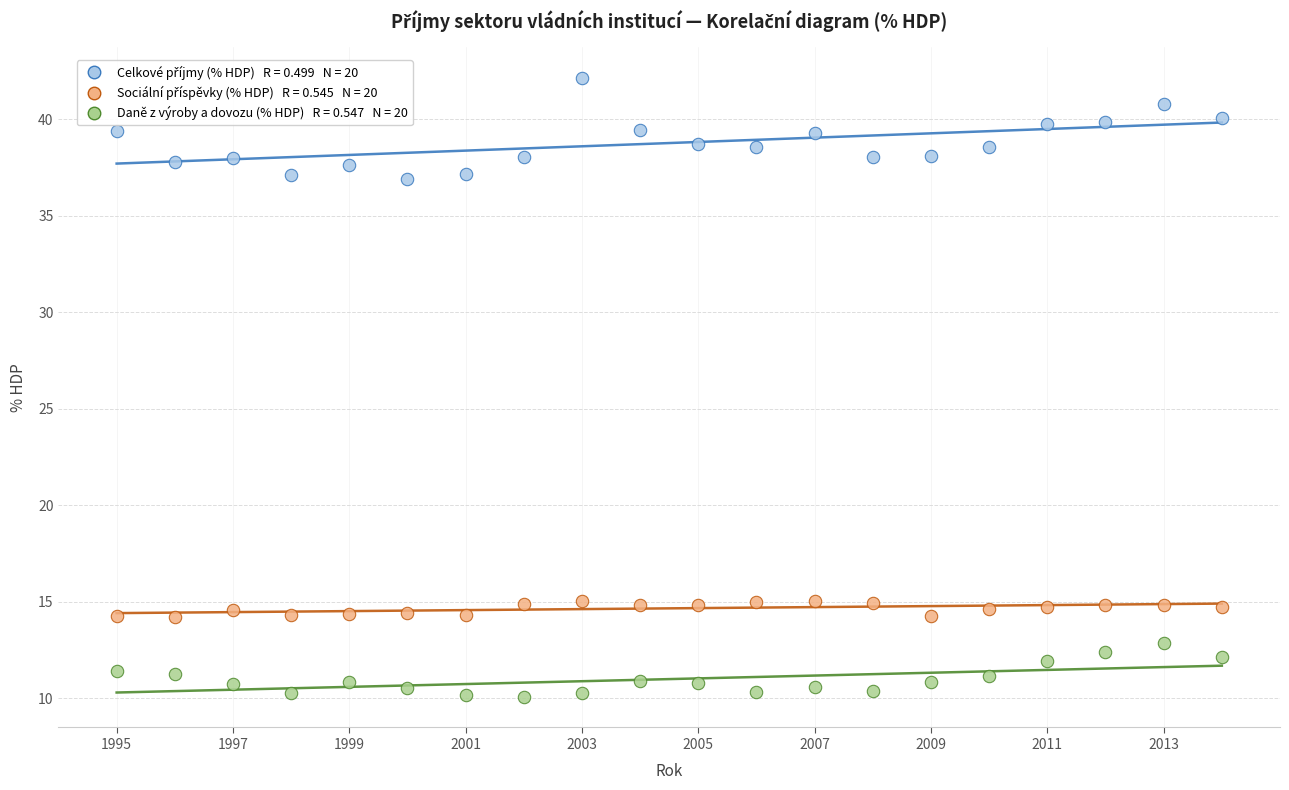

Across all data points, what is the range of X values (max minus min)?

19.0